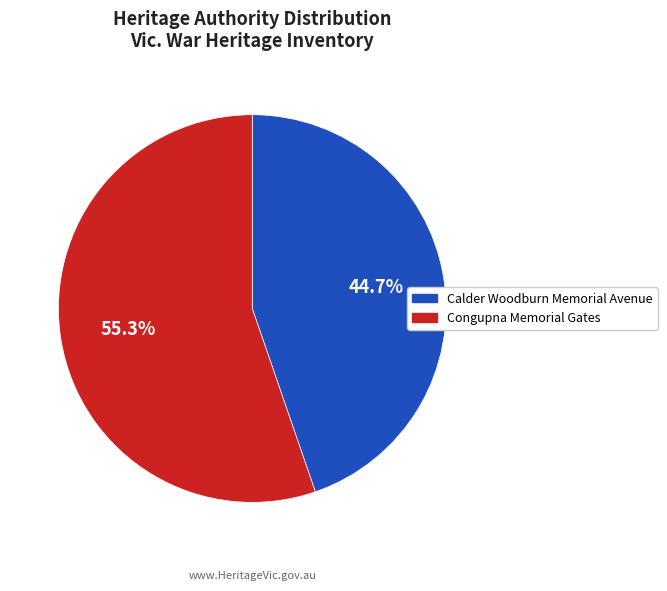

To the nearest percent, what is the combined percentage of Congupna Memorial Gates and Calder Woodburn Memorial Avenue?

100%